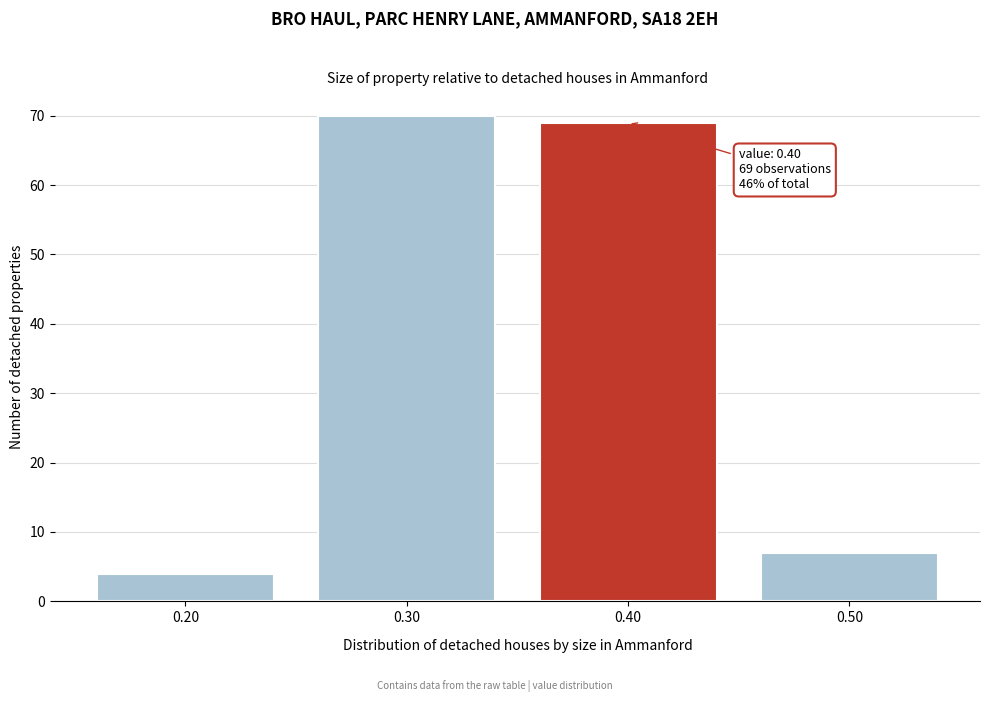

Which range on the x-axis has the tallest bar?

0.25 to 0.35